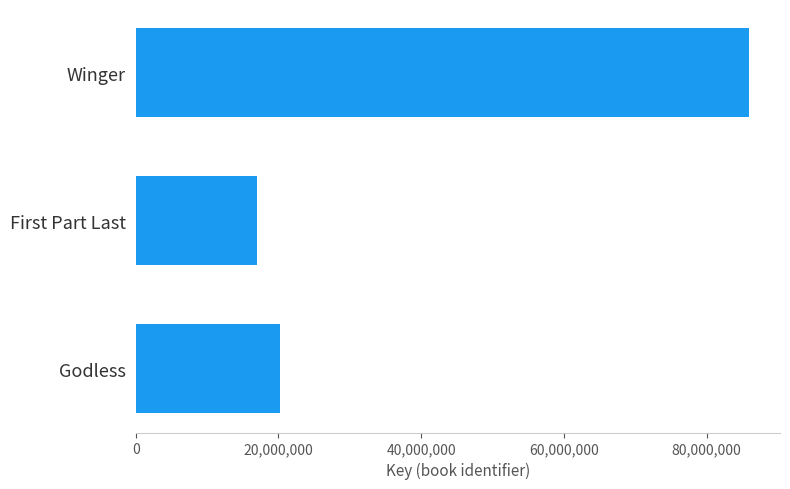

The chart shows a value of 20265296 at Godless. True or false?

True